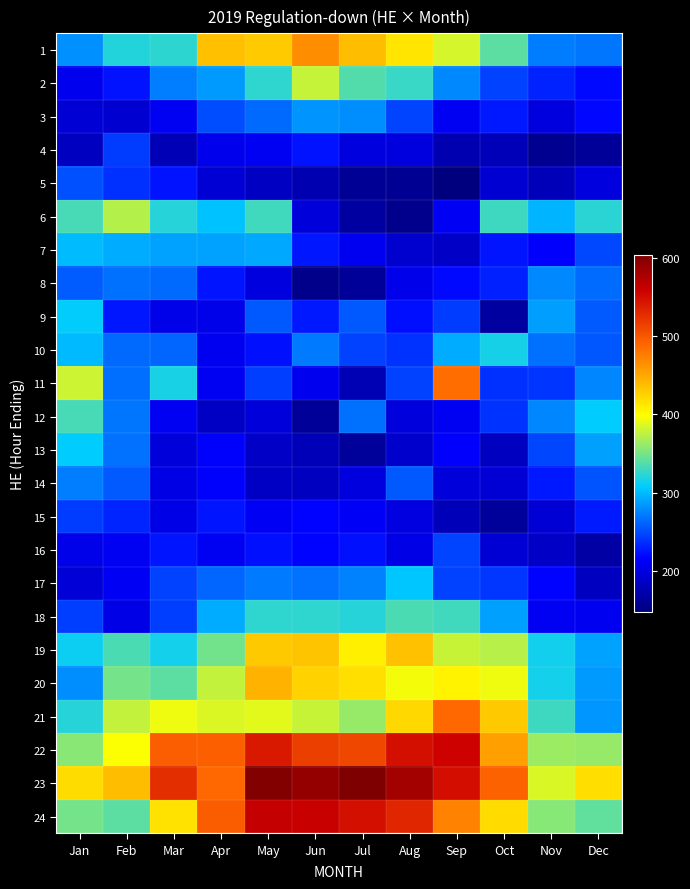

Rank the series at Dec from highest to lowest value.

23, 22, 24, 6, 12, 19, 13, 20, 21, 11, 1, 8, 9, 10, 14, 7, 15, 2, 3, 18, 5, 17, 16, 4